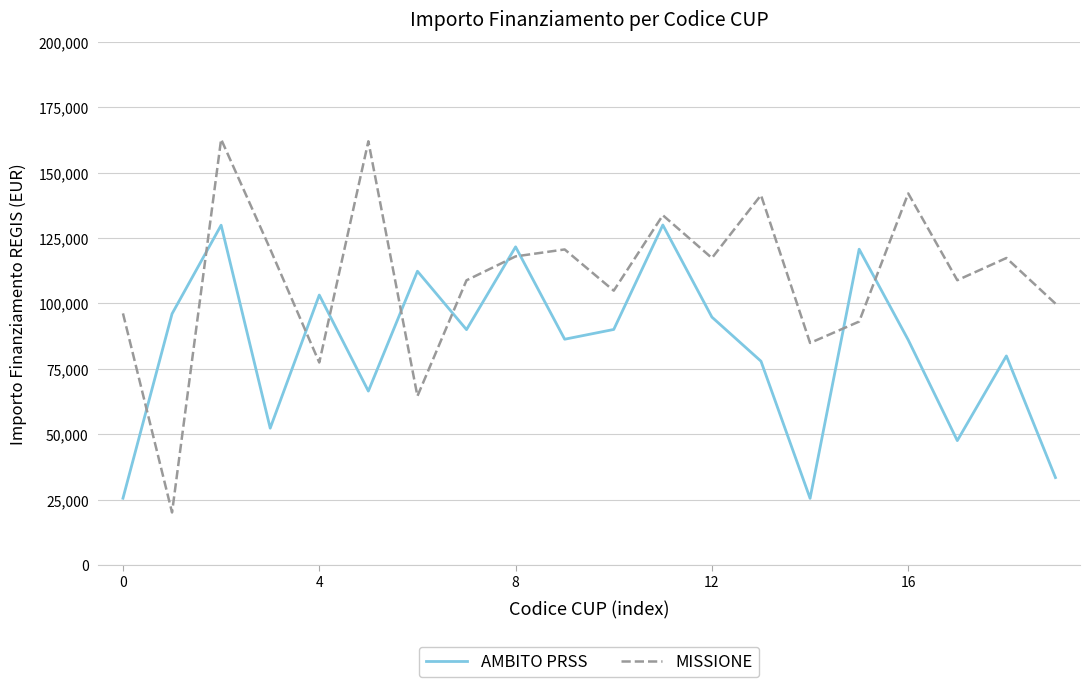

True or false: MISSIONE and AMBITO PRSS cross at least once.

True